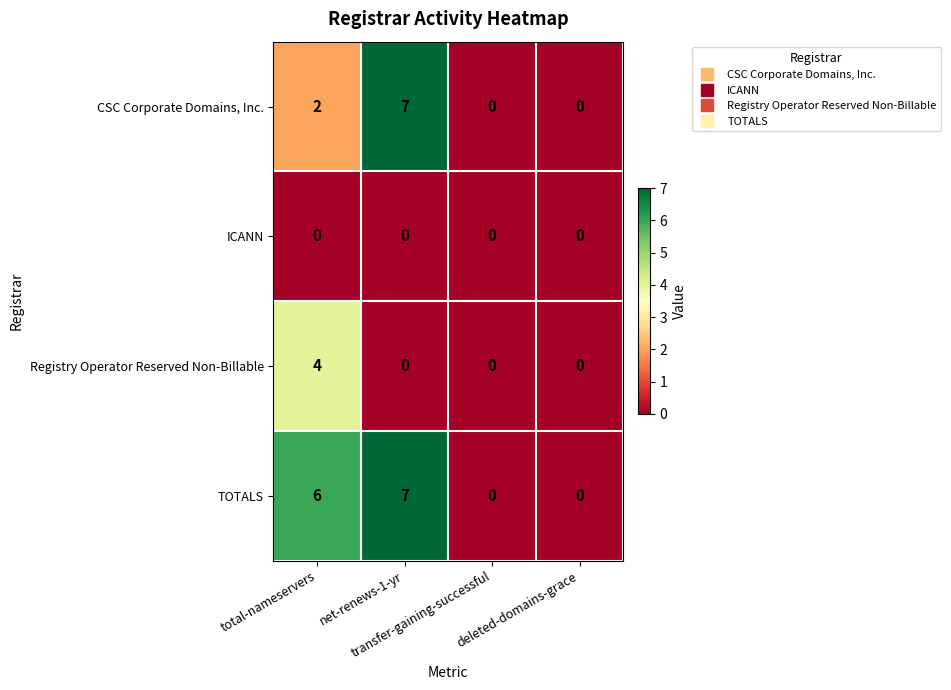

List the series in order of their overall mean, highest first.

TOTALS, CSC Corporate Domains, Inc., Registry Operator Reserved Non-Billable, ICANN